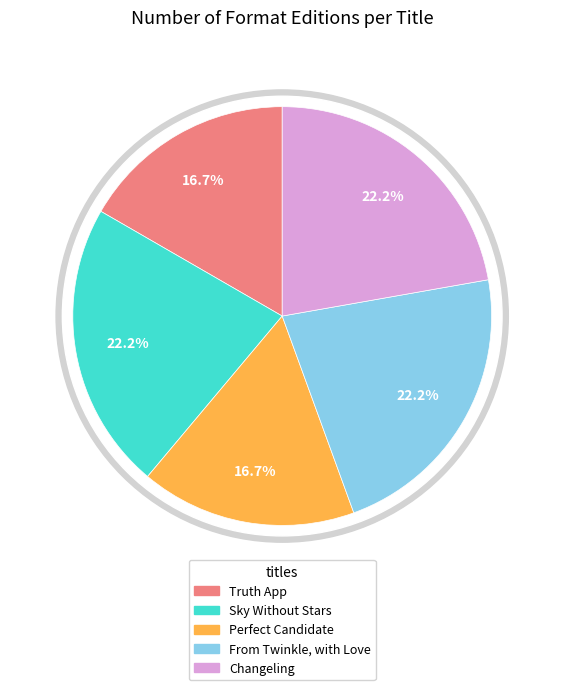

What is the total percentage of Truth App and Perfect Candidate?

33.3%